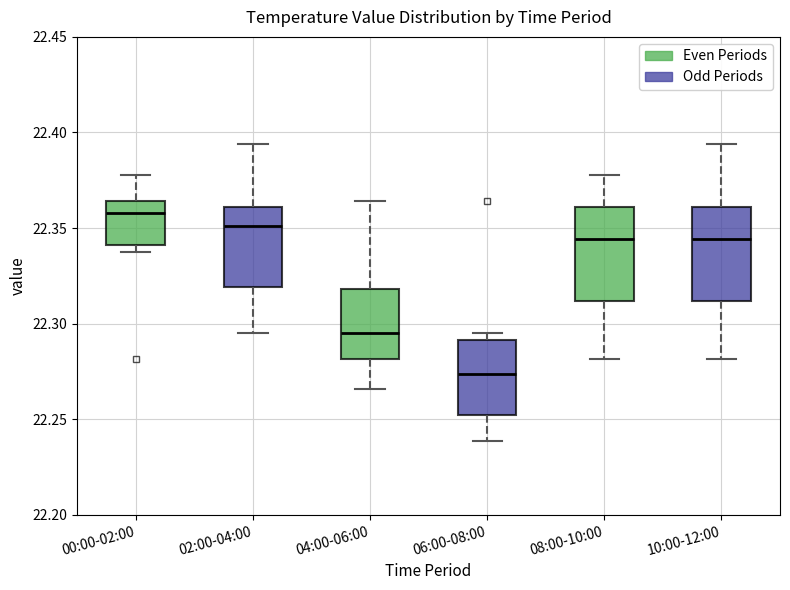

Reading left to right, read every box against the y-axis: the position of its median line, the range the box covers, and the ends of its whiskers. The values are not printed on the chart, so give them approximately, as read against the axis.

00:00-02:00: median 22.360, box 22.340 to 22.365, whiskers 22.340 (just below the box's lower edge) to 22.380
02:00-04:00: median 22.350, box 22.320 to 22.360, whiskers 22.295 to 22.395
04:00-06:00: median 22.295, box 22.280 to 22.320, whiskers 22.265 to 22.365
06:00-08:00: median 22.275, box 22.250 to 22.290, whiskers 22.240 to 22.295
08:00-10:00: median 22.345, box 22.310 to 22.360, whiskers 22.280 to 22.380
10:00-12:00: median 22.345, box 22.310 to 22.360, whiskers 22.280 to 22.395